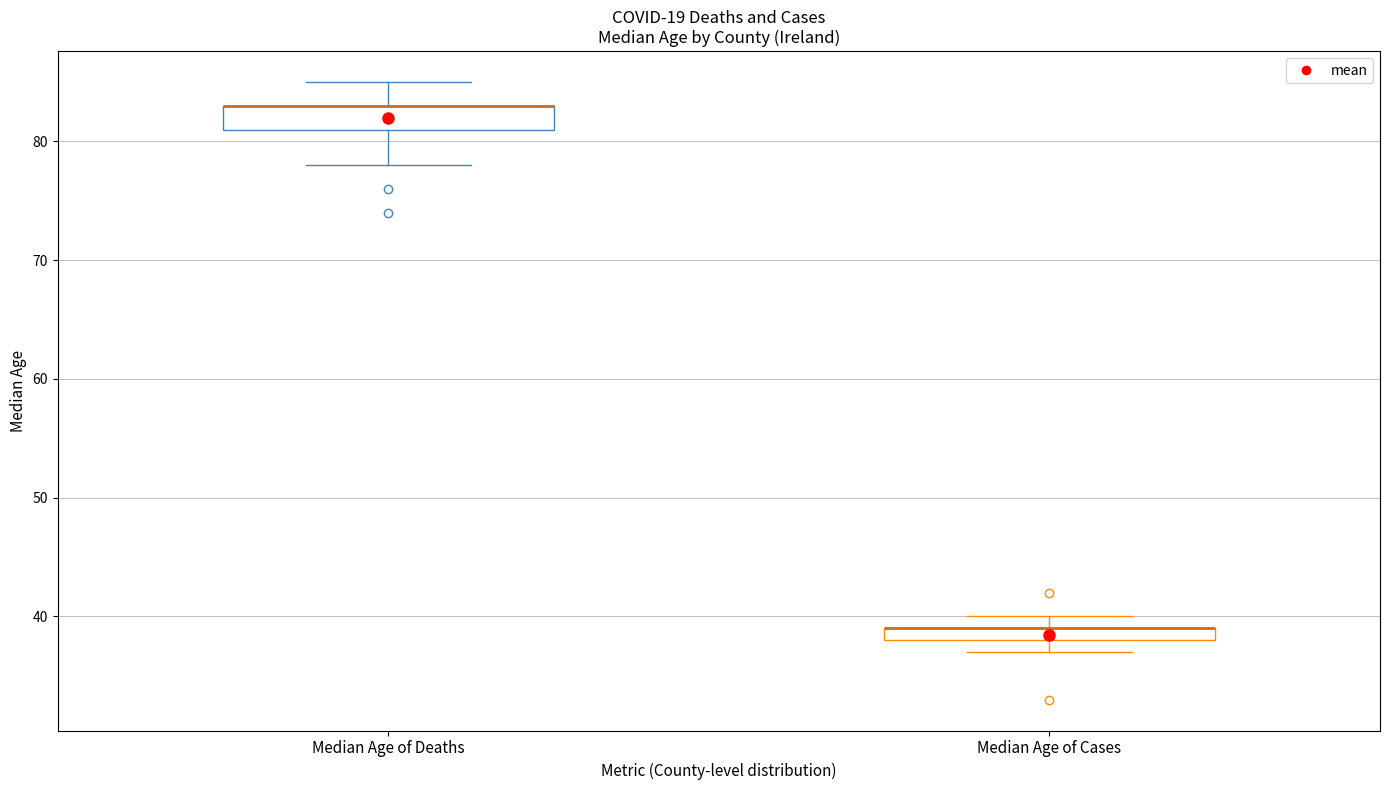

Where does the upper whisker of the box for Median Age of Deaths end on the y-axis? The values are not printed on the chart, so give them approximately, as read against the axis.

85